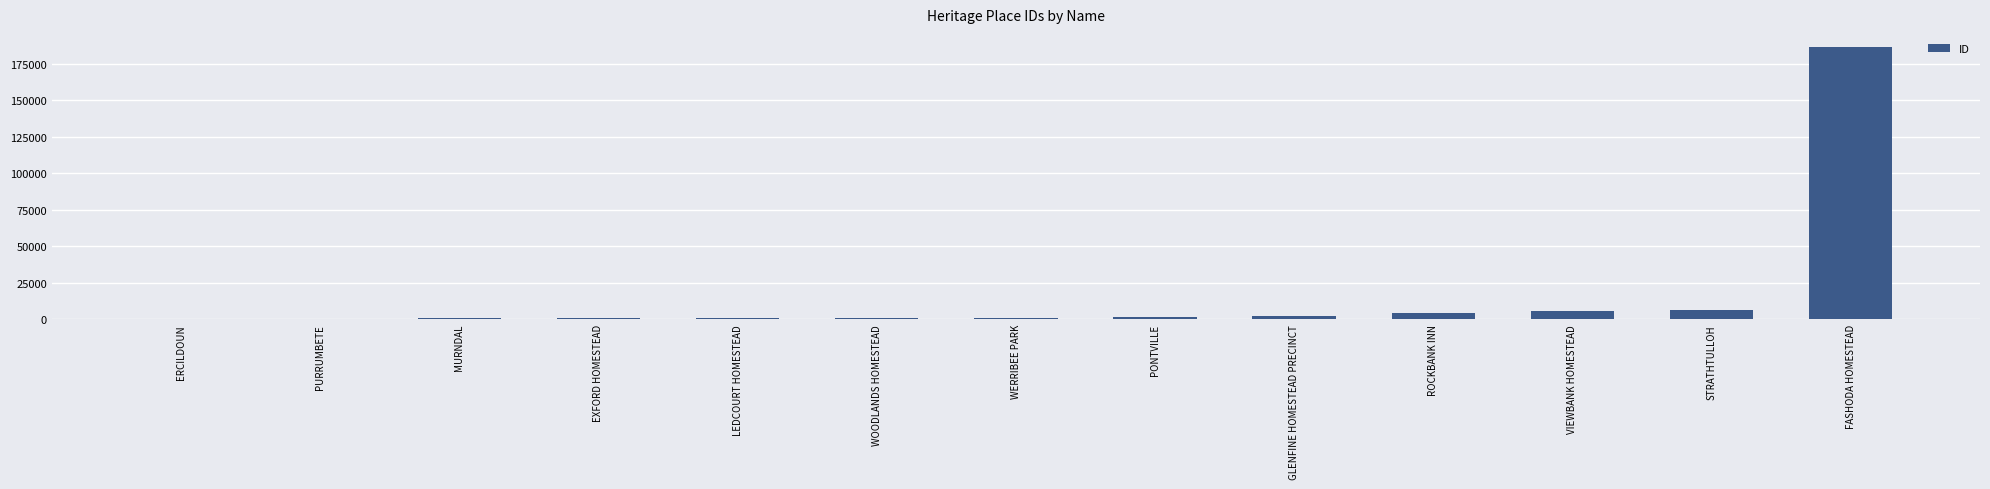

What is the sum of the values at STRATHTULLOH and ROCKBANK INN?

10228